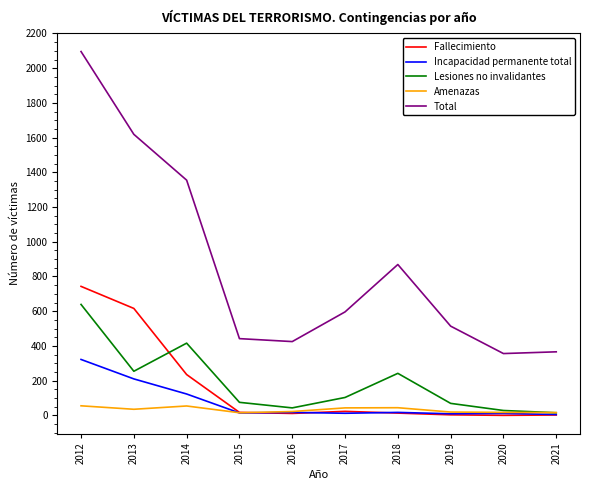

At which category is the sum across all series the highest?

2012